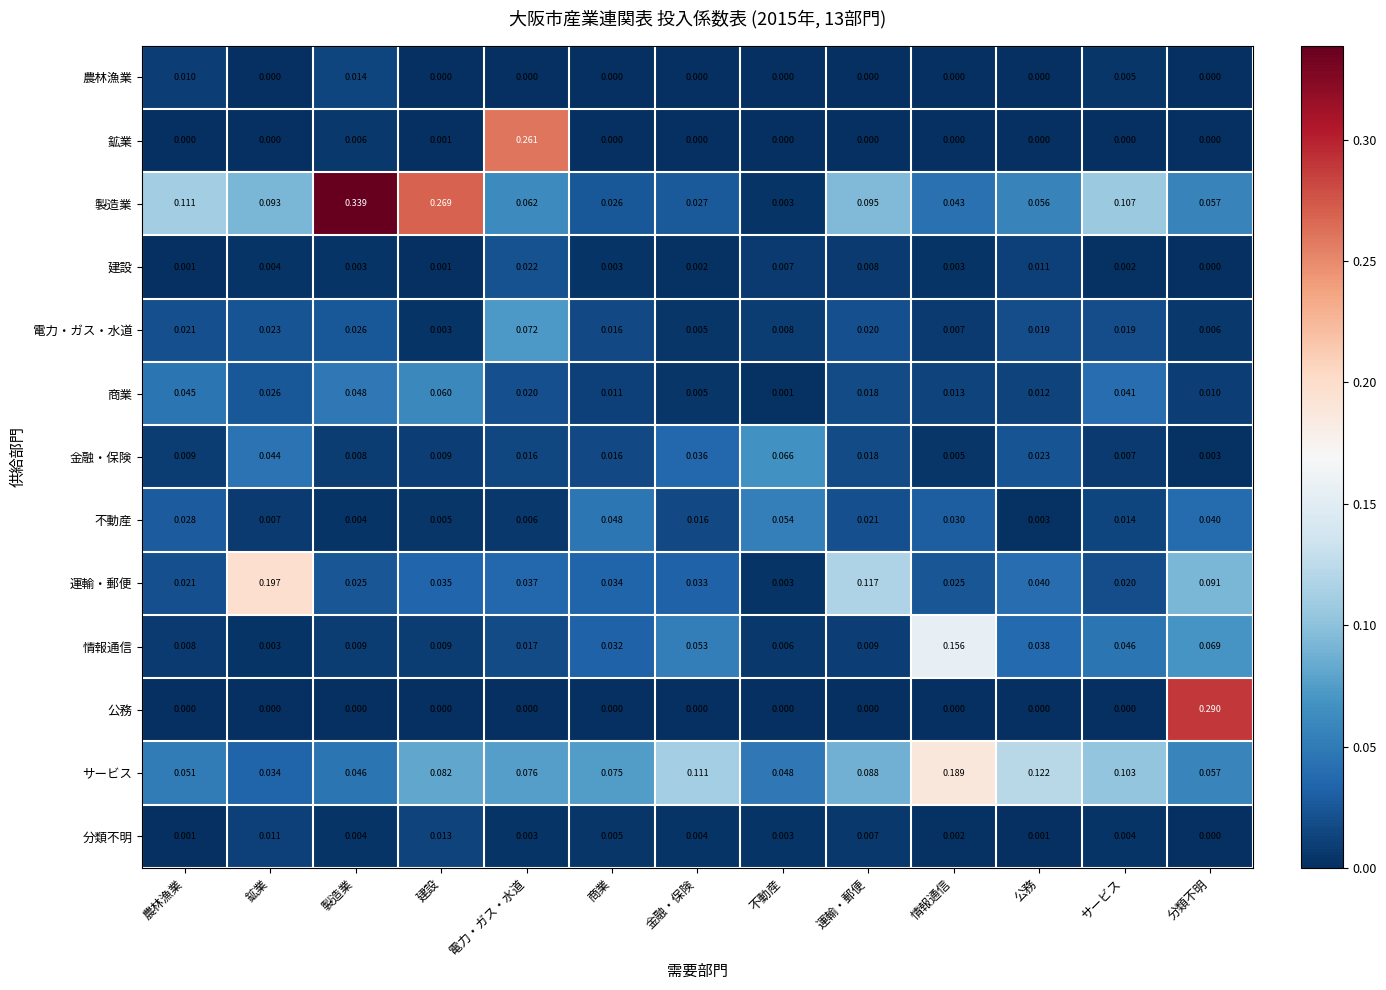

Which series has the largest range (max minus min)?

製造業